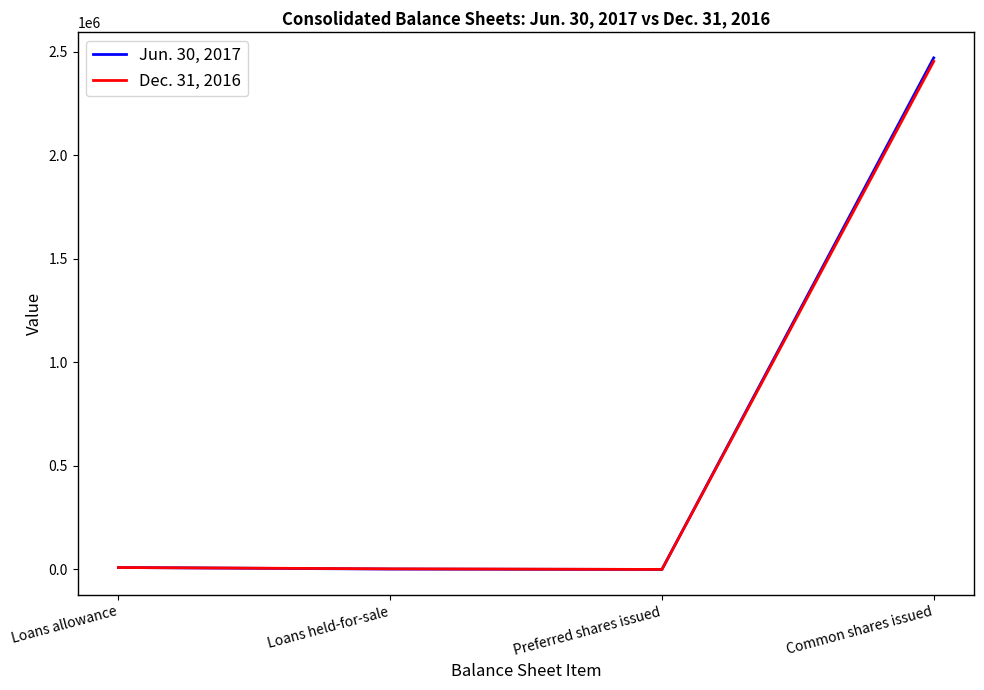

In Dec. 31, 2016, how many points are lower than both neighbors (excluding endpoints)?

1